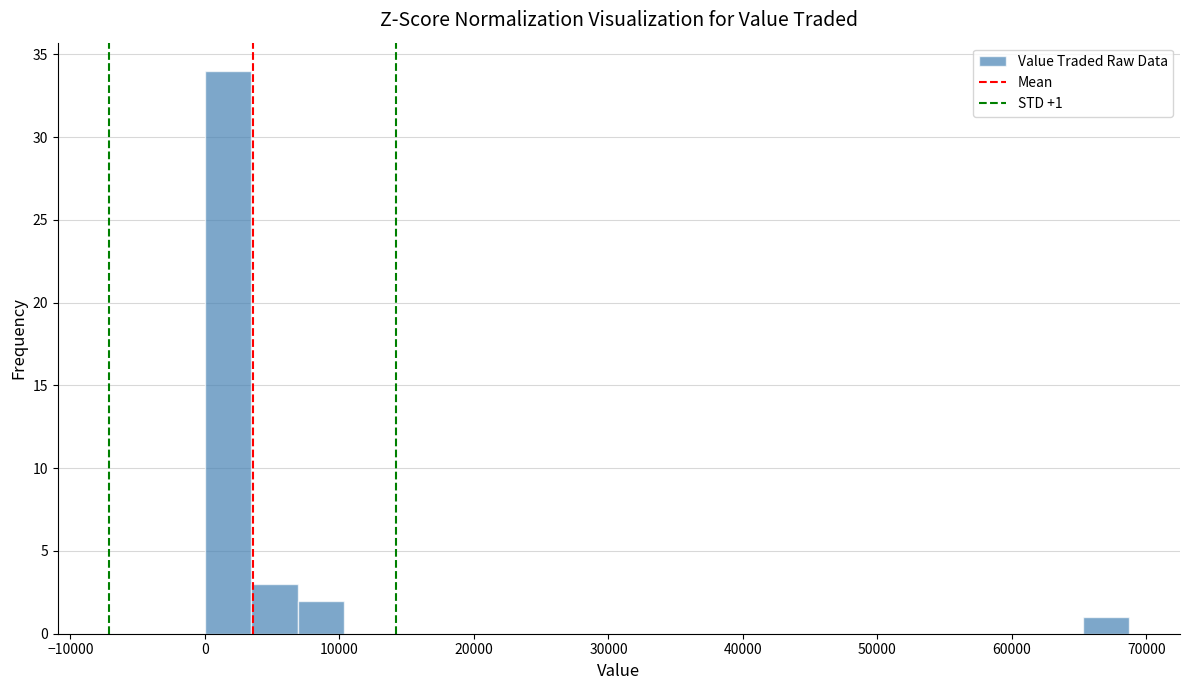

Around what value on the x-axis is the tallest bar? Give the approximate position of its centre, as read against the axis.

2000